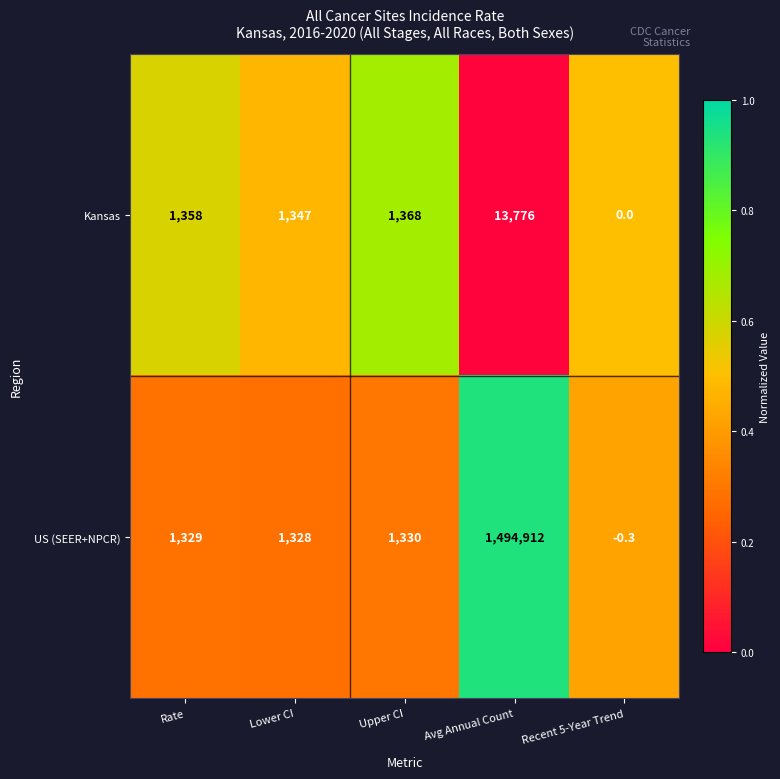

What is the total value across all series at Rate?

2687.0